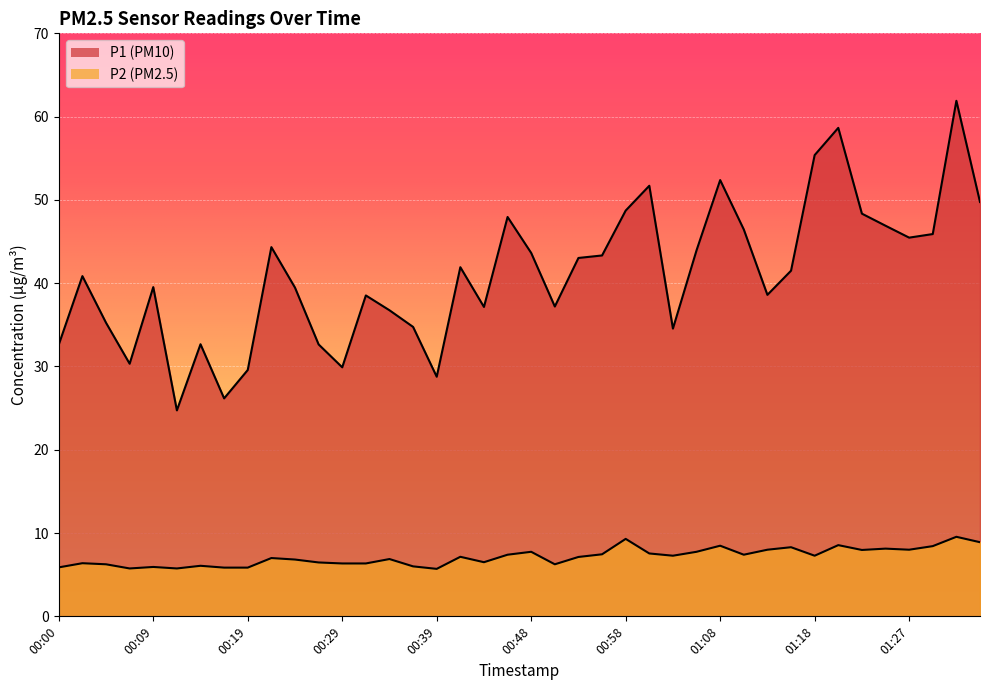

Where is the first local minimum for P1?

00:07